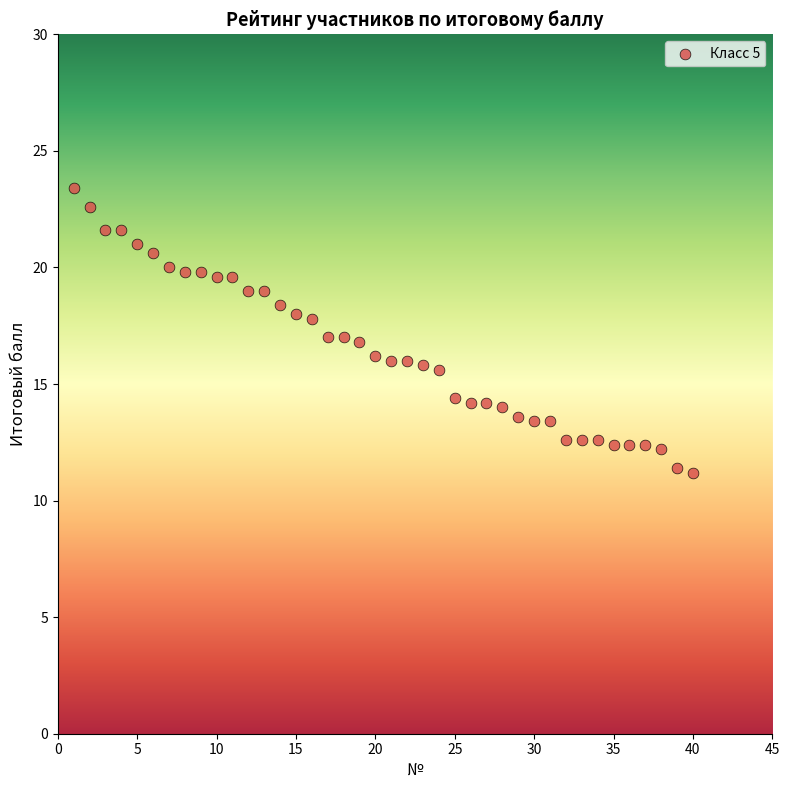

What is the range of Y values (max minus min)?

12.2